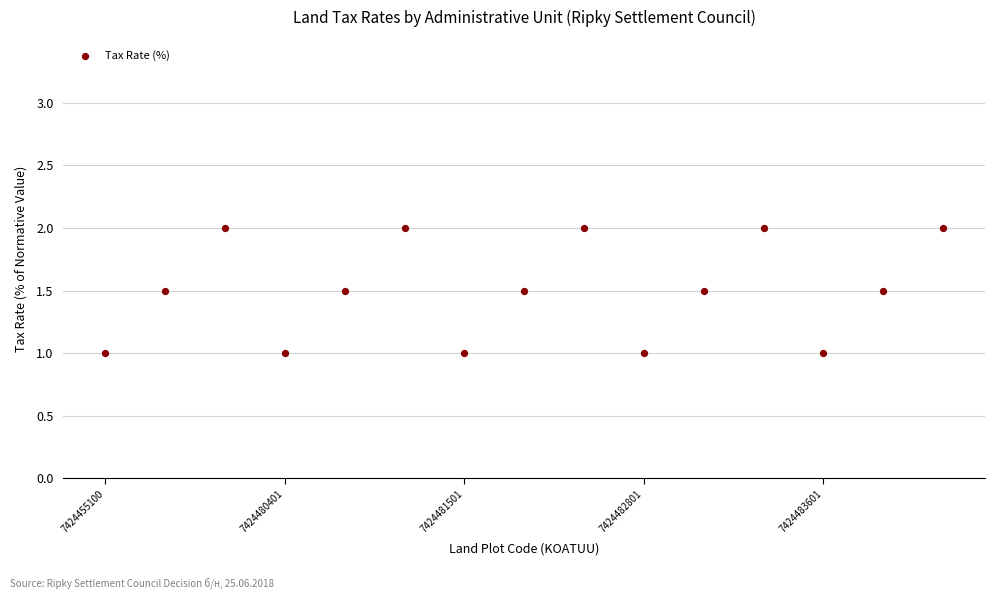

What is the range of Y values (max minus min)?

1.0